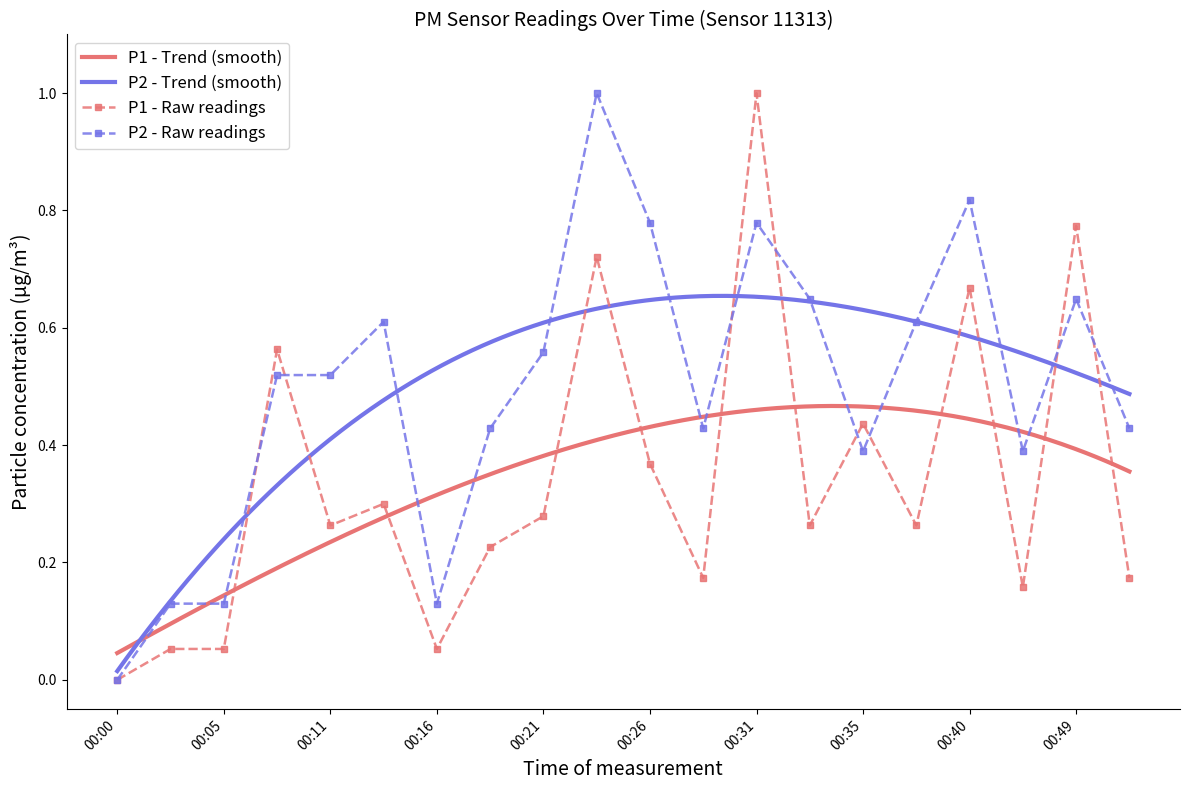

Is it true that P1 equals 0.2 at 00:23?

False